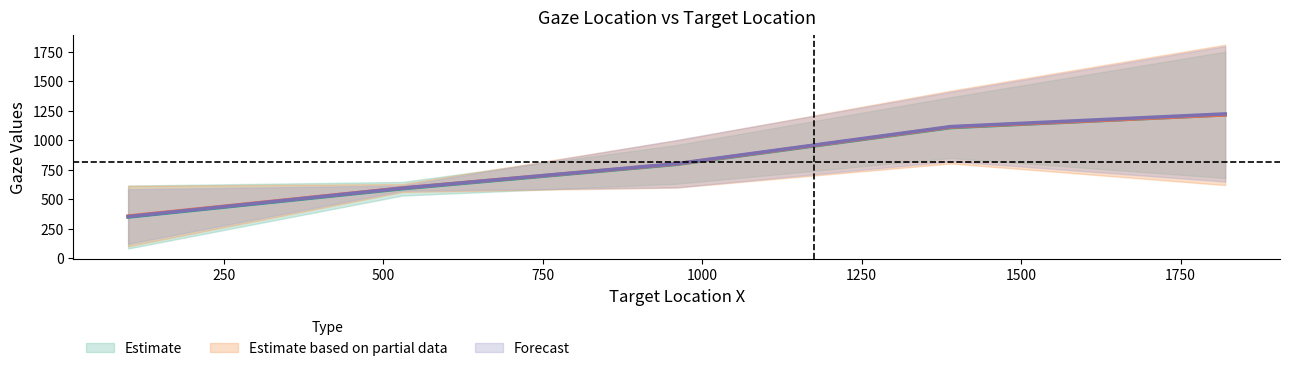

What is the approximate value of Gaze_ST_x at 530?

593.6